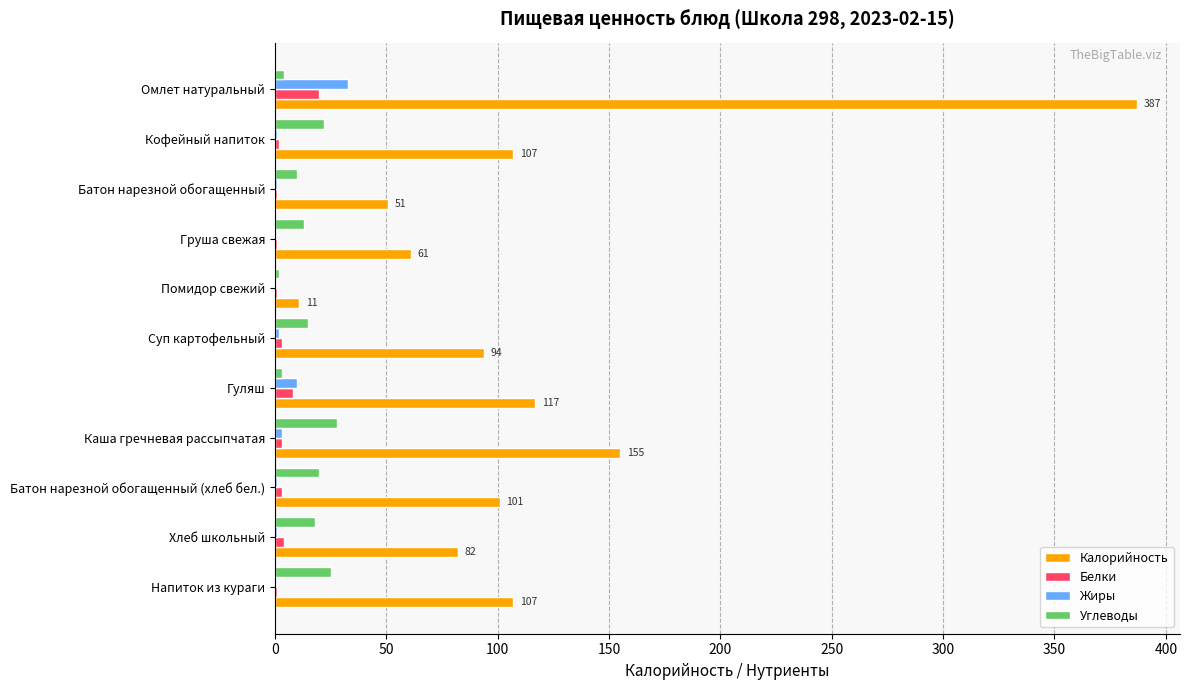

Is the value of Углеводы at Помидор свежий greater than the value of Калорийность at Суп картофельный?

No